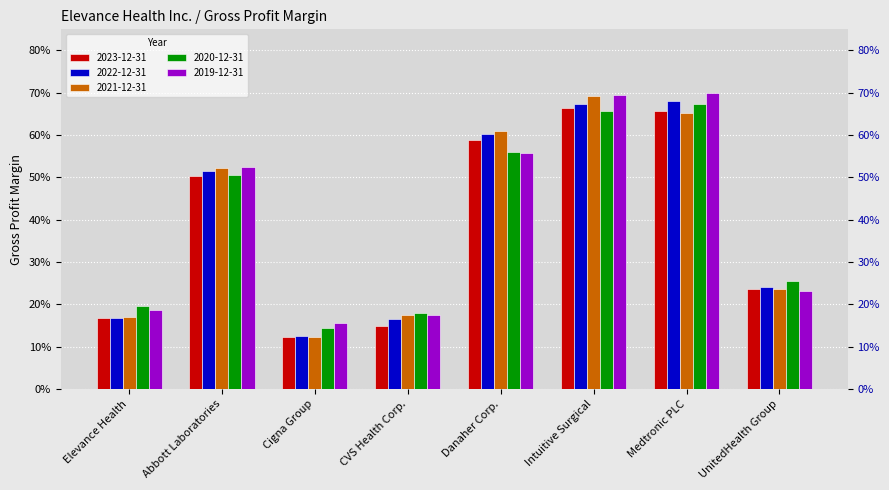

What is the value of the 2023-12-31 bar at the 3rd from the left?

0.1